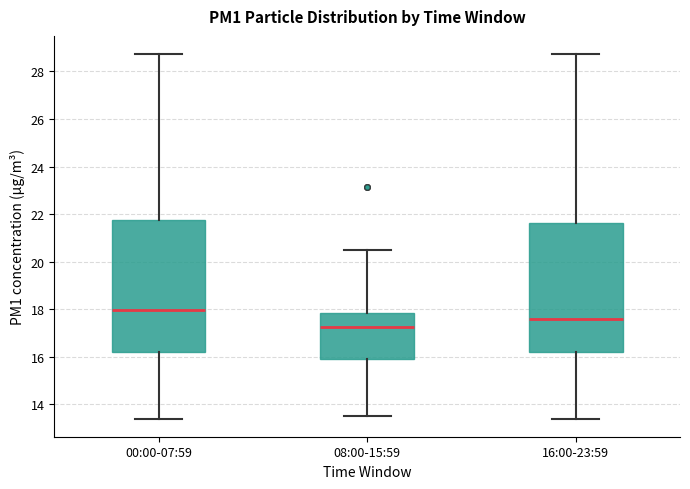

Reading left to right, read every box against the y-axis: the position of its median line, the range the box covers, and the ends of its whiskers. The values are not printed on the chart, so give them approximately, as read against the axis.

00:00-07:59: median 18.0, box 16.2 to 21.8, whiskers 13.4 to 28.8
08:00-15:59: median 17.2, box 15.8 to 17.8, whiskers 13.6 to 20.4
16:00-23:59: median 17.6, box 16.2 to 21.6, whiskers 13.4 to 28.8